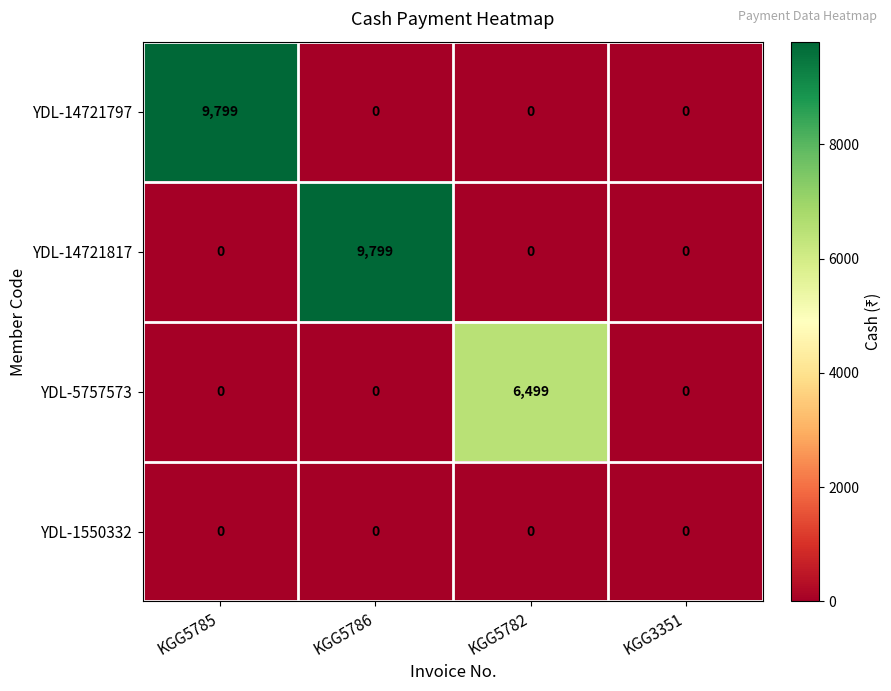

The YDL-14721817 series shows 0 at KGG5785. True or false?

True